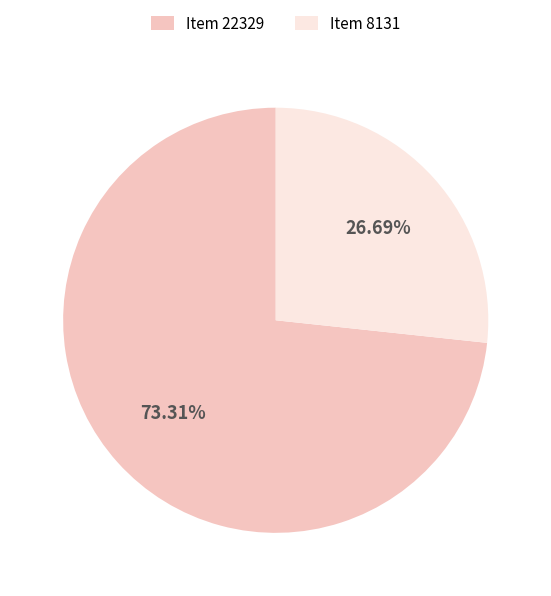

To the nearest percent, what percentage of the pie is Item 8131?

27%